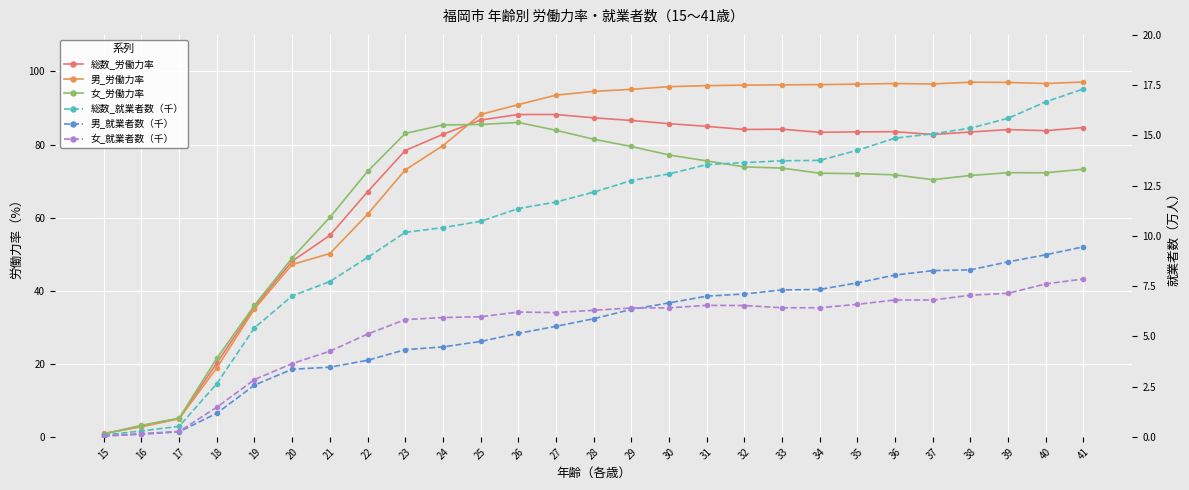

True or false: 総数_就業者数（千） and 女_労働力率 intersect in this chart.

False